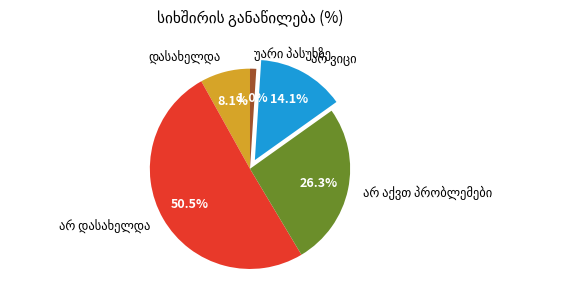

Does any single category account for the majority?

Yes